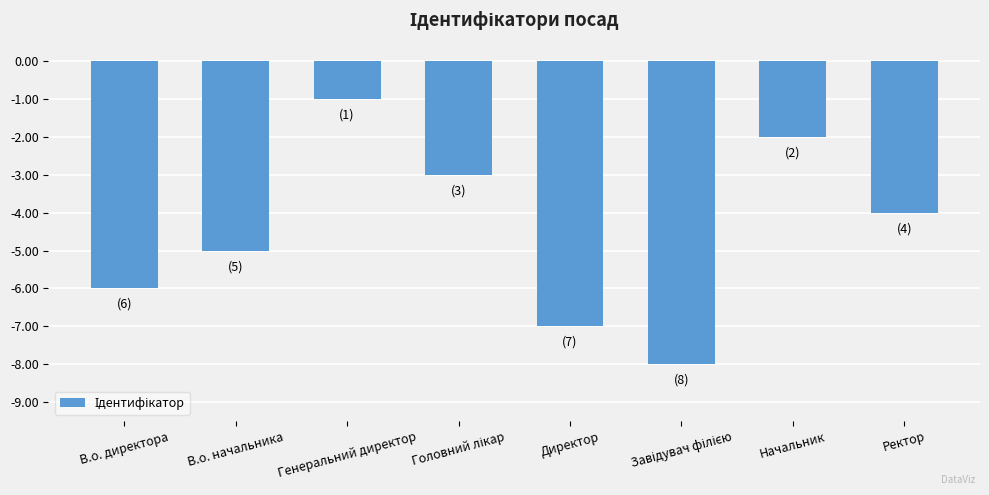

What is the difference between the second highest and minimum values?

6